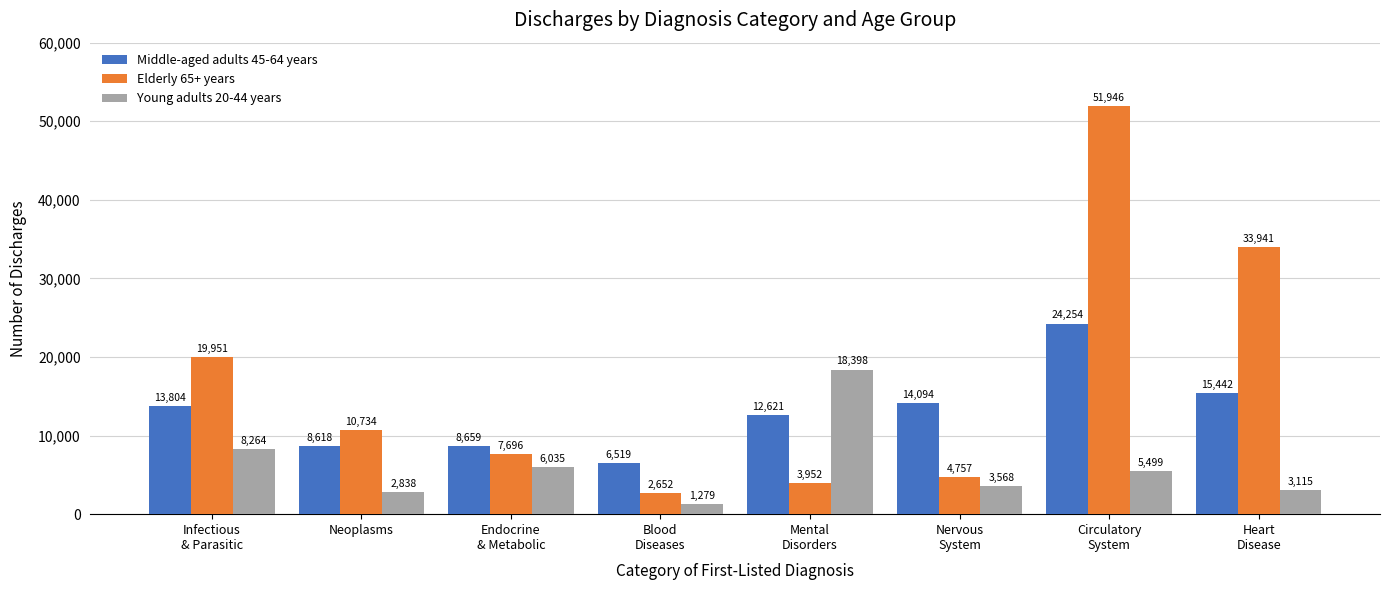

Where is Young adults 20-44 years nearest to the value 9838?

Infectious
& Parasitic